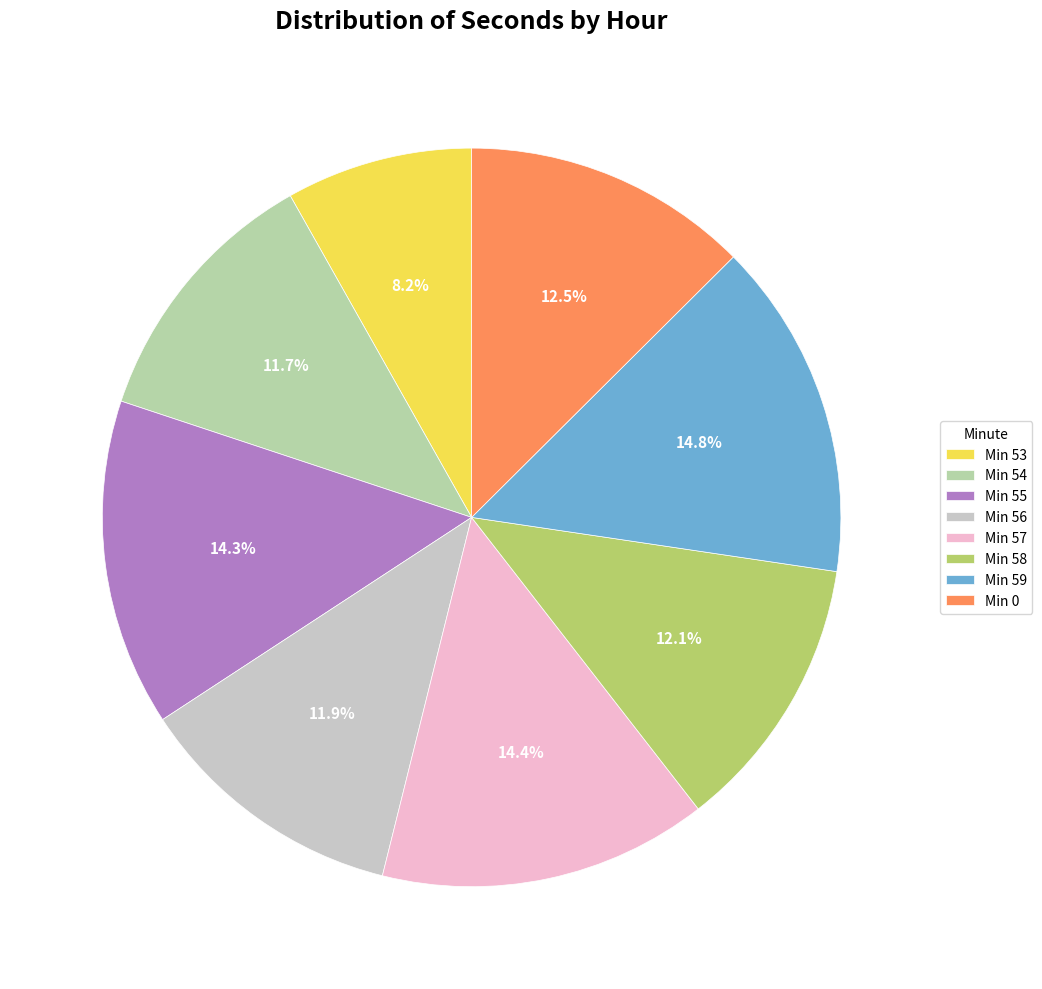

How many slices are in this pie chart?

8